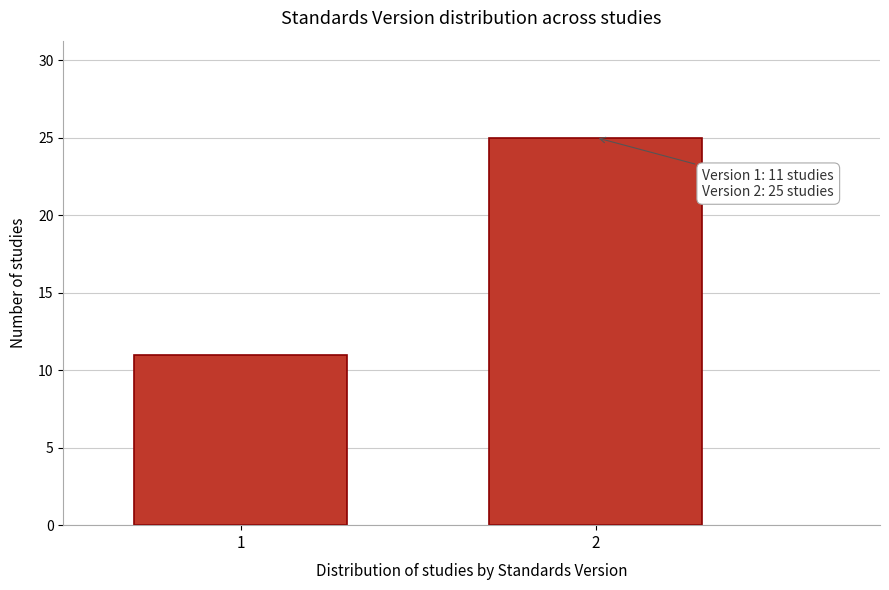

Reading left to right, list all the values displayed in this chart.

1=11	2=25